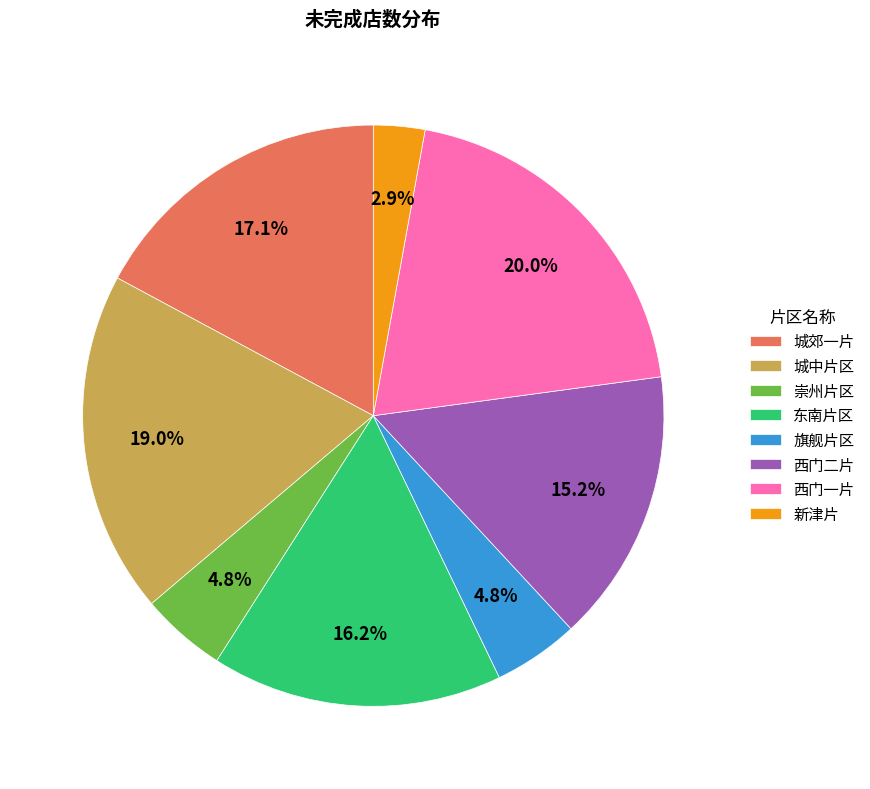

Combined, do 东南片区 and 崇州片区 account for over 50%?

No